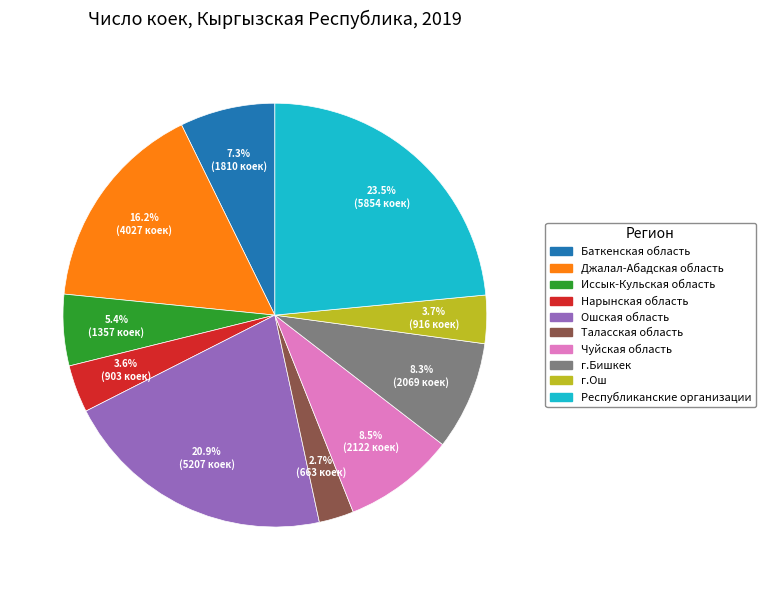

What is the smallest slice in the pie chart?

Таласская область